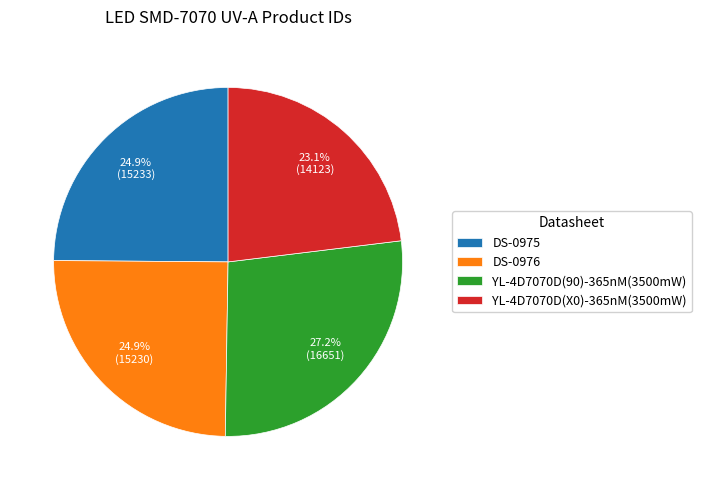

Does YL-4D7070D(90)-365nM(3500mW) represent more than half of the total?

No